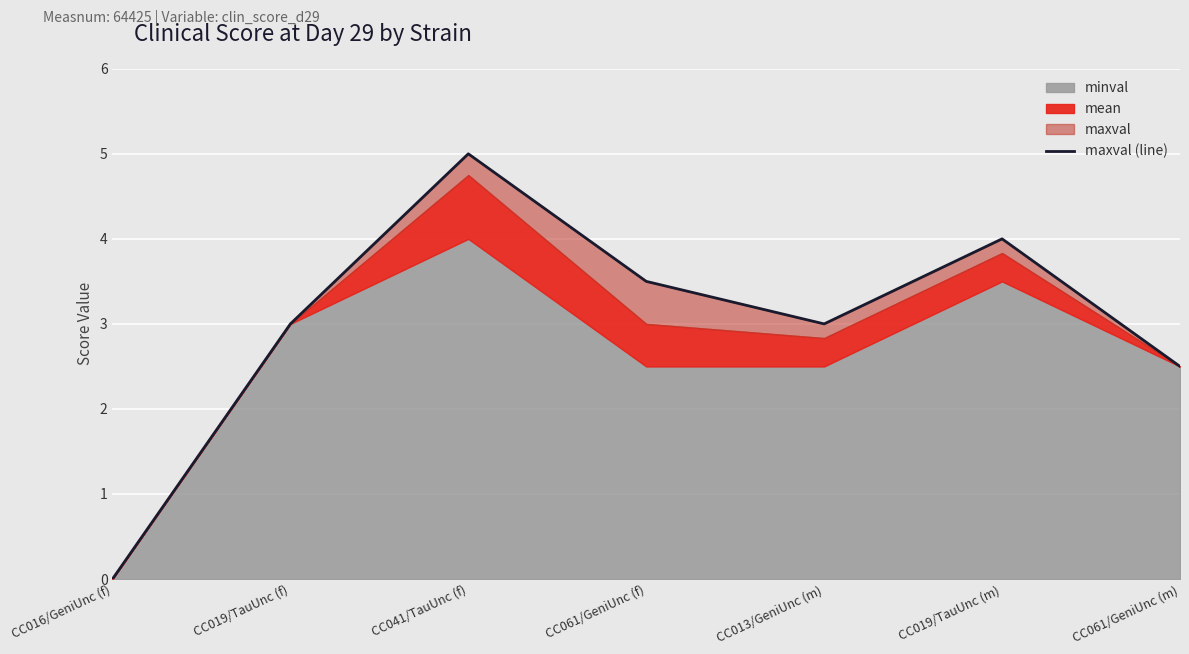

At which category does the data reach its first local peak?

CC041/TauUnc (f)